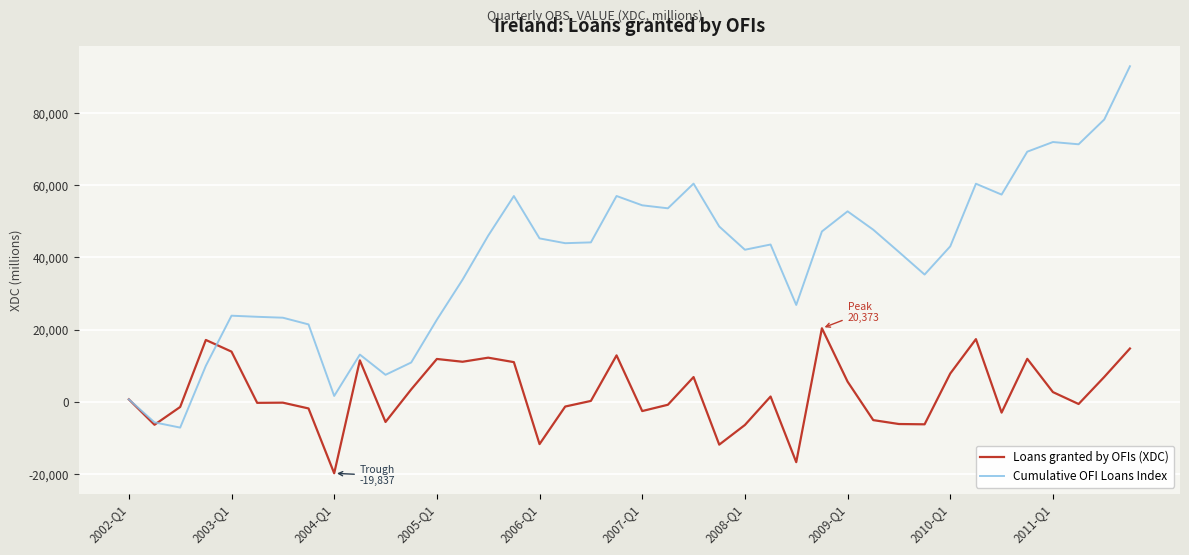

List the series in order of their peak value, highest first.

Cumulative OFI Loans Index, Loans granted by OFIs (XDC)